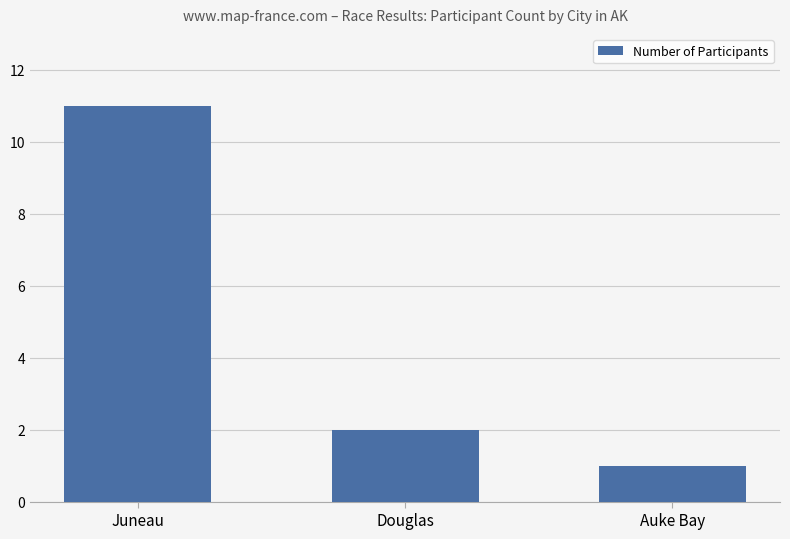

Reading right to left, list all the values displayed in this chart.

Auke Bay=1	Douglas=2	Juneau=11